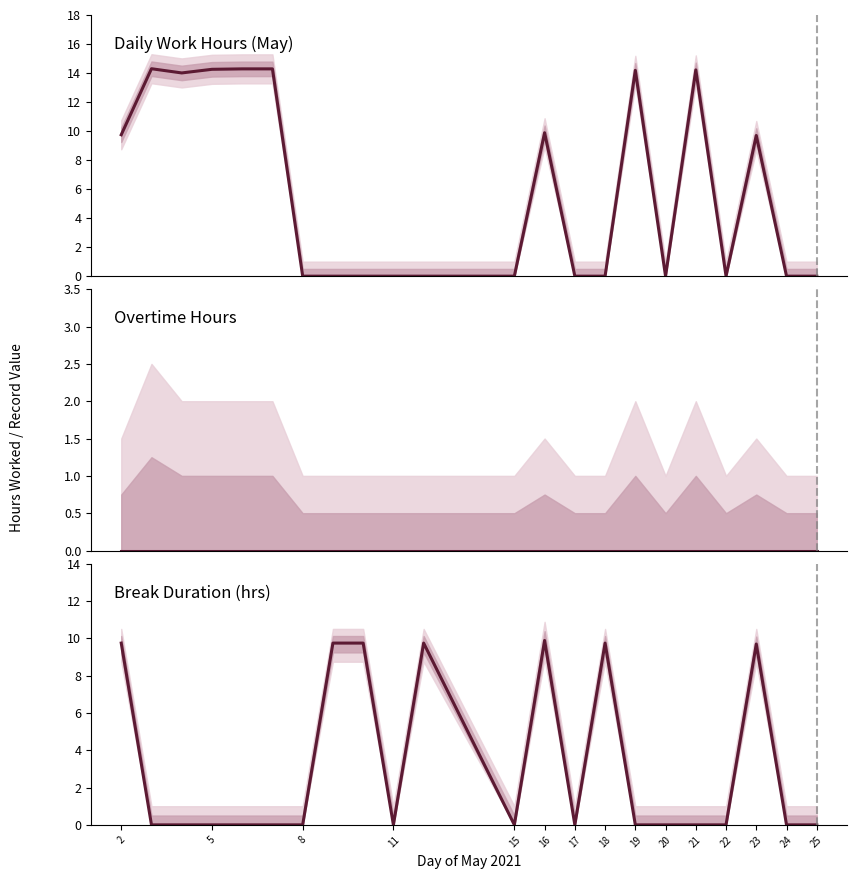

Reading left to right, list all the values displayed in this chart.

Daily Work Hours (May): 9.7	14.3	14.0	14.2	14.3	14.3	0.0	0.0	0.0	0.0	0.0	0.0	9.9	0.0	0.0	14.2	0.0	14.2	0.0	9.7	0.0	0.0
Overtime Hours: 0.0	0.0	0.0	0.0	0.0	0.0	0.0	0.0	0.0	0.0	0.0	0.0	0.0	0.0	0.0	0.0	0.0	0.0	0.0	0.0	0.0	0.0
Break Duration: 9.7	0.0	0.0	0.0	0.0	0.0	0.0	9.7	9.7	0.0	9.7	0.0	9.9	0.0	9.7	0.0	0.0	0.0	0.0	9.7	0.0	0.0